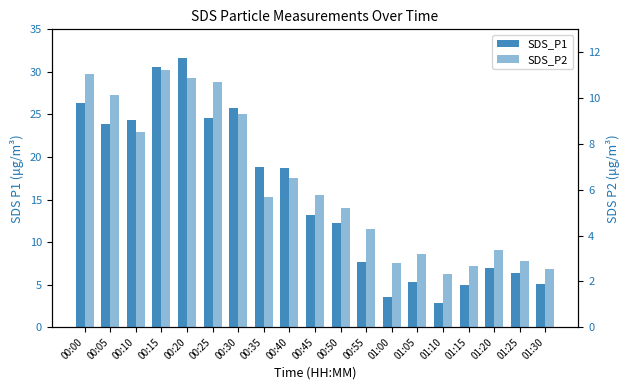

Reading left to right, what are all the values shown in this chart?

SDS_P1: 26.4	23.9	24.4	30.5	31.7	24.6	25.8	18.8	18.7	13.2	12.2	7.7	3.6	5.3	2.8	4.9	6.9	6.3	5.0
SDS_P2: 11.1	10.1	8.5	11.2	10.9	10.7	9.3	5.7	6.5	5.8	5.2	4.3	2.8	3.2	2.3	2.7	3.4	2.9	2.5